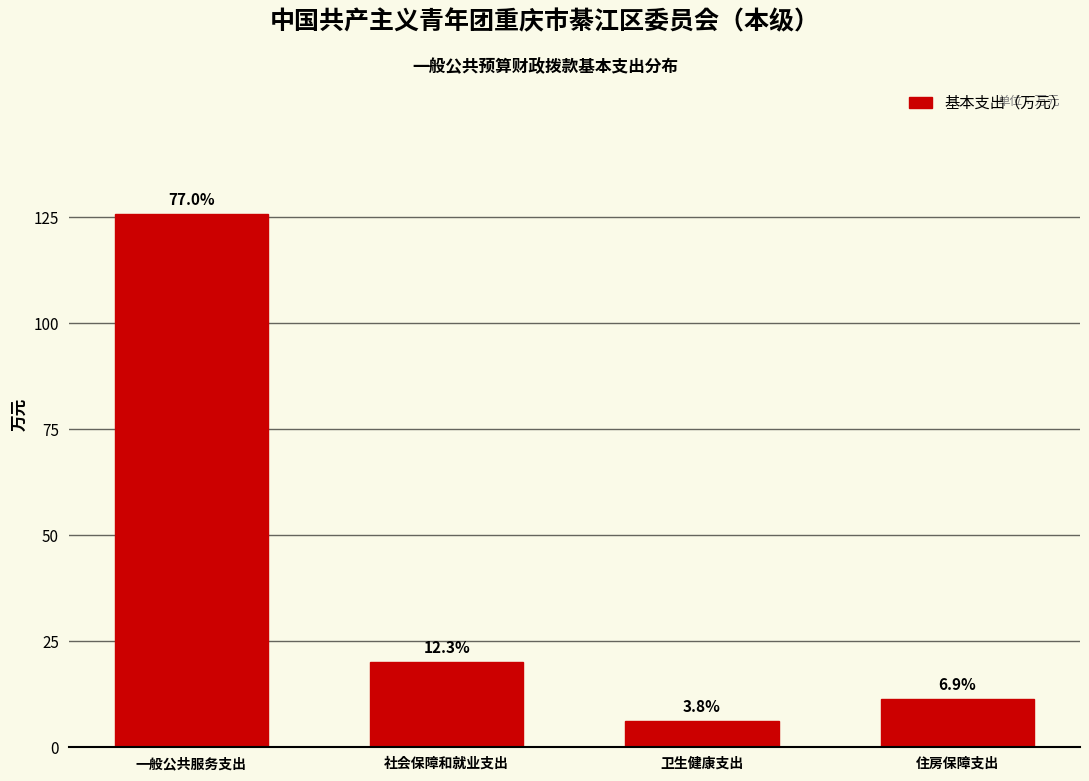

How many bars are there in total?

4